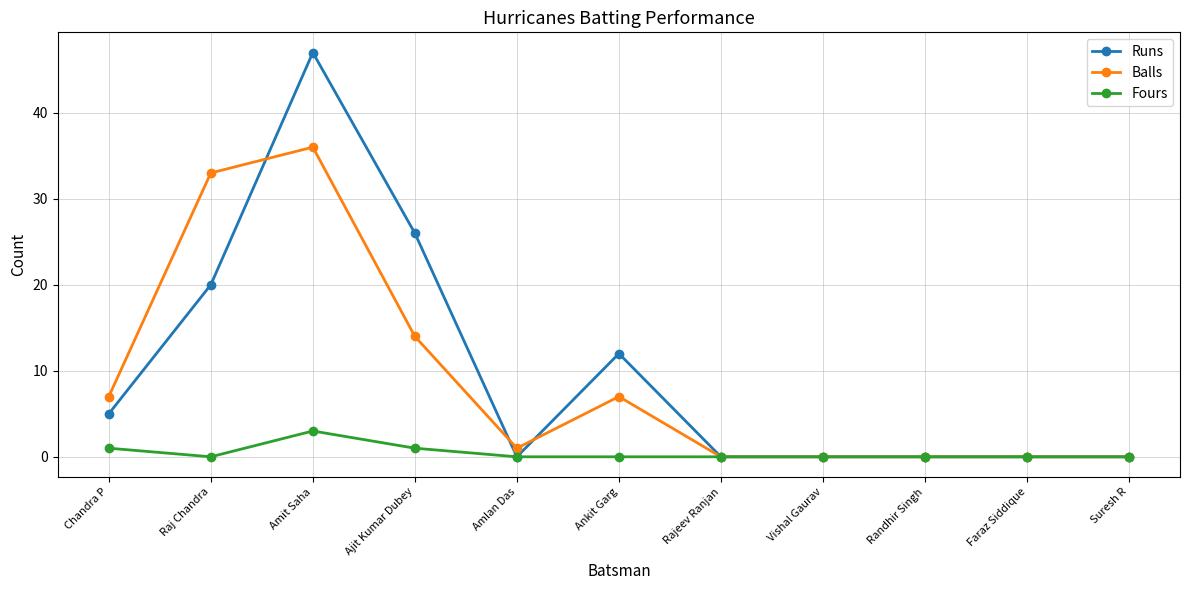

What is the average value of the Balls series?

9